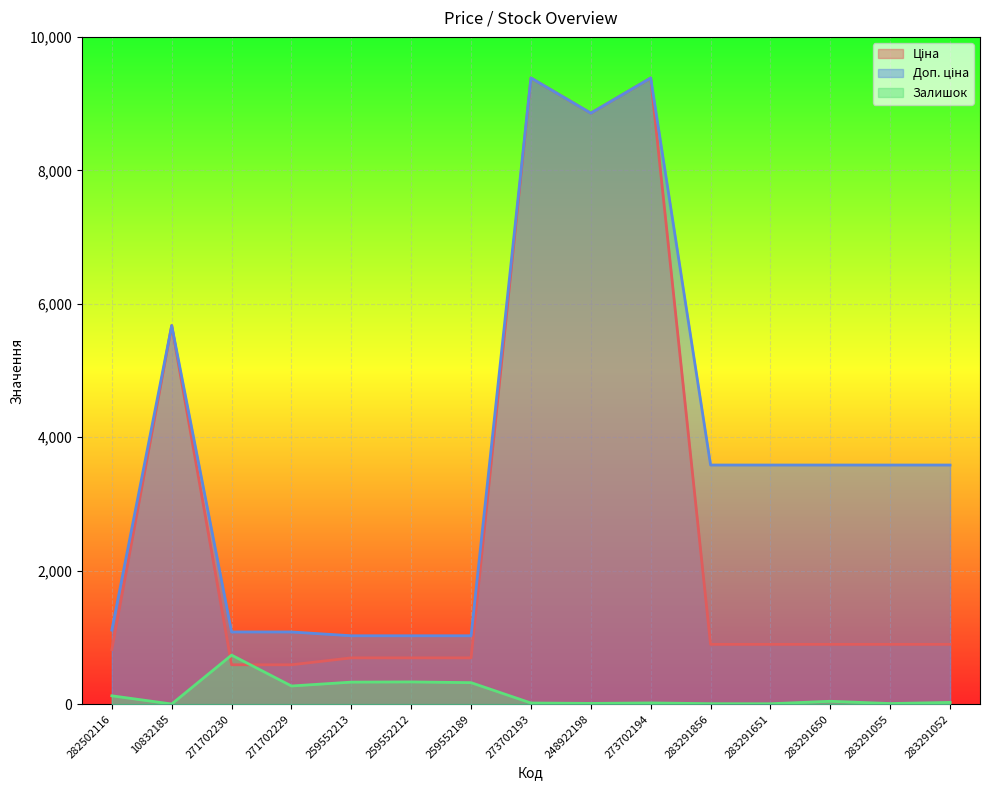

The value of Ціна at 283291650 is 1434.7. True or false?

False